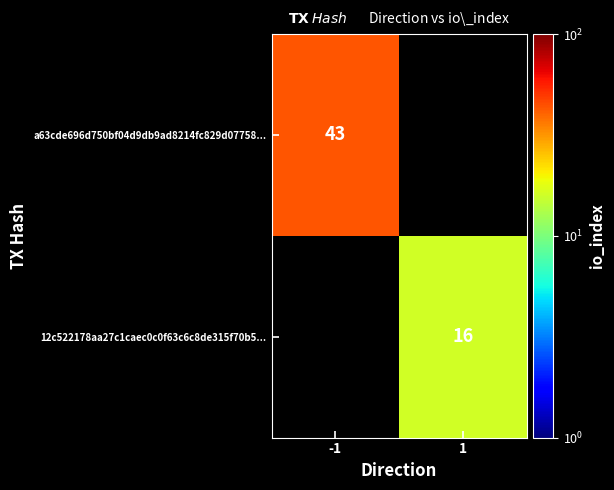

Is it true that a63cde696d750bf04d9db9ad8214fc829d07758... equals 66 at -1?

False